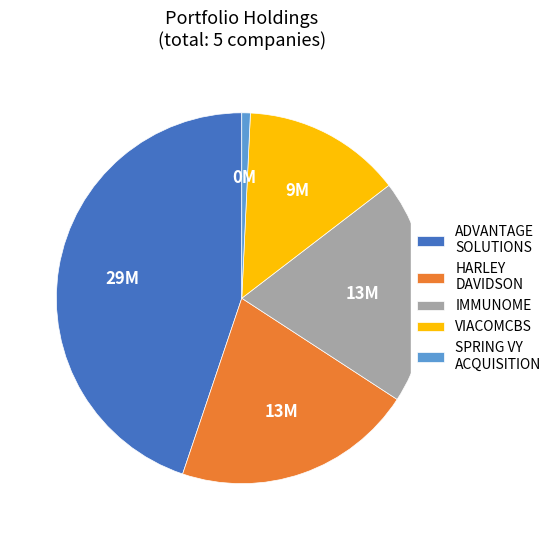

Is the sum of SPRING VY ACQUISITION and VIACOMCBS greater than half?

No